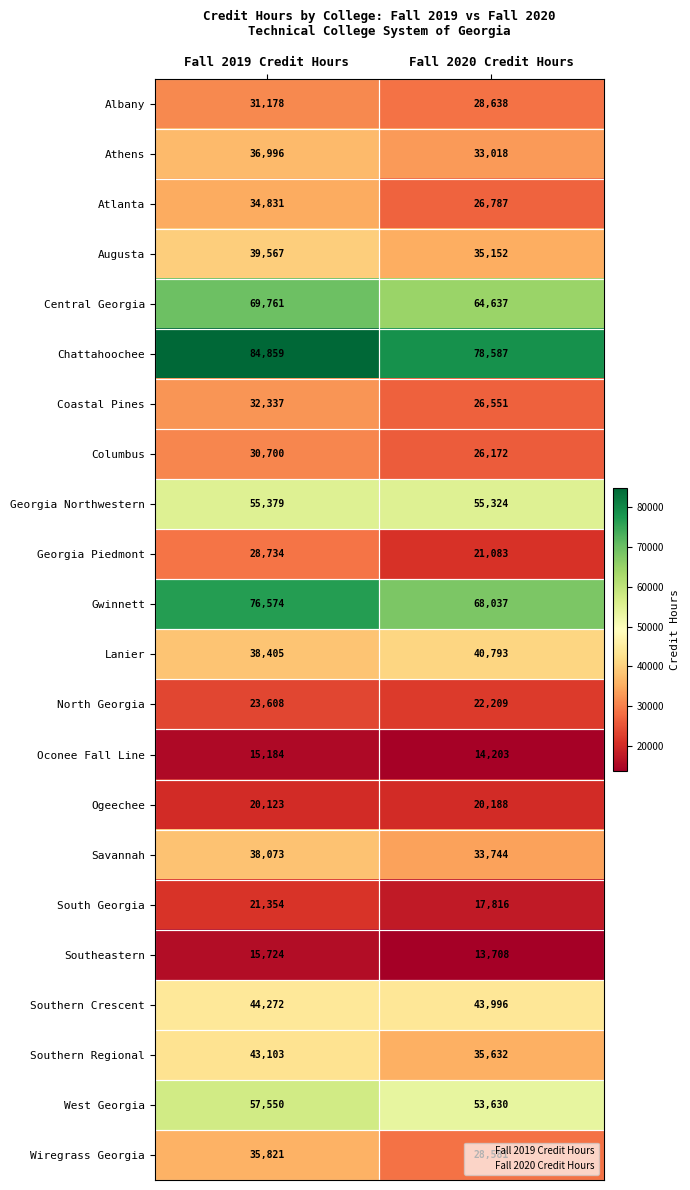

What is the difference between the maximum and minimum values in the Athens series?

3978